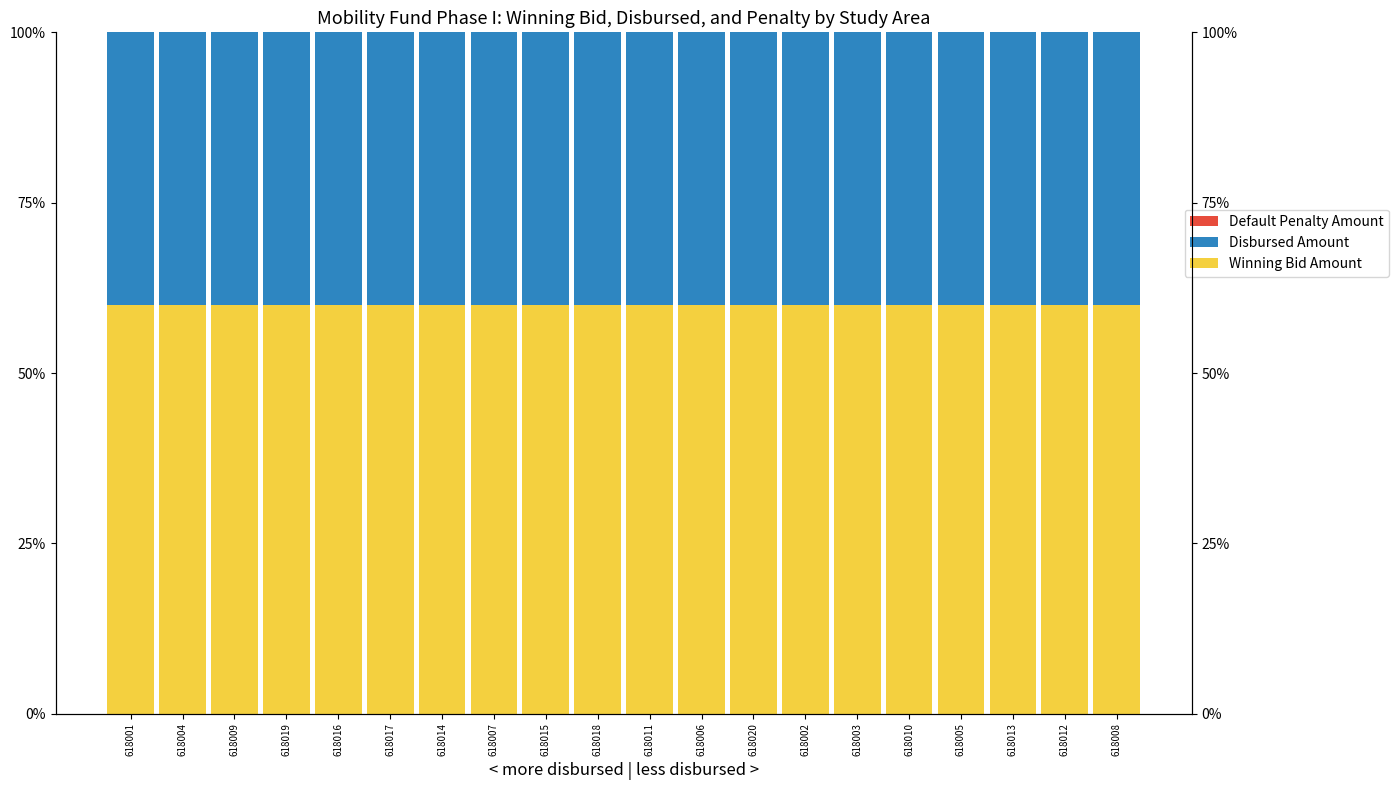

What are all the series names shown in the legend?

Winning Bid Amount, Disbursed Amount, Default Penalty Amount